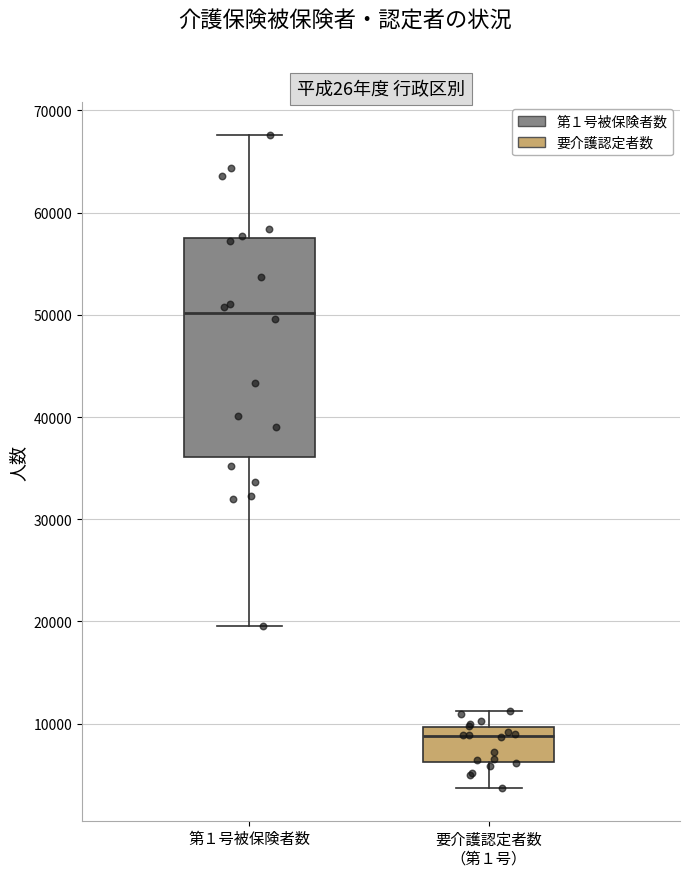

Reading left to right, transcribe this box plot: for each box, give where its median line is, the range the box spans, and where its two whiskers end, as read against the y-axis. The values are not printed on the chart, so give them approximately, as read against the axis.

第１号被保険者数: median 50000, box 36000 to 58000, whiskers 20000 to 68000
要介護認定者数 （第１号）: median 9000, box 6000 to 10000, whiskers 4000 to 11000